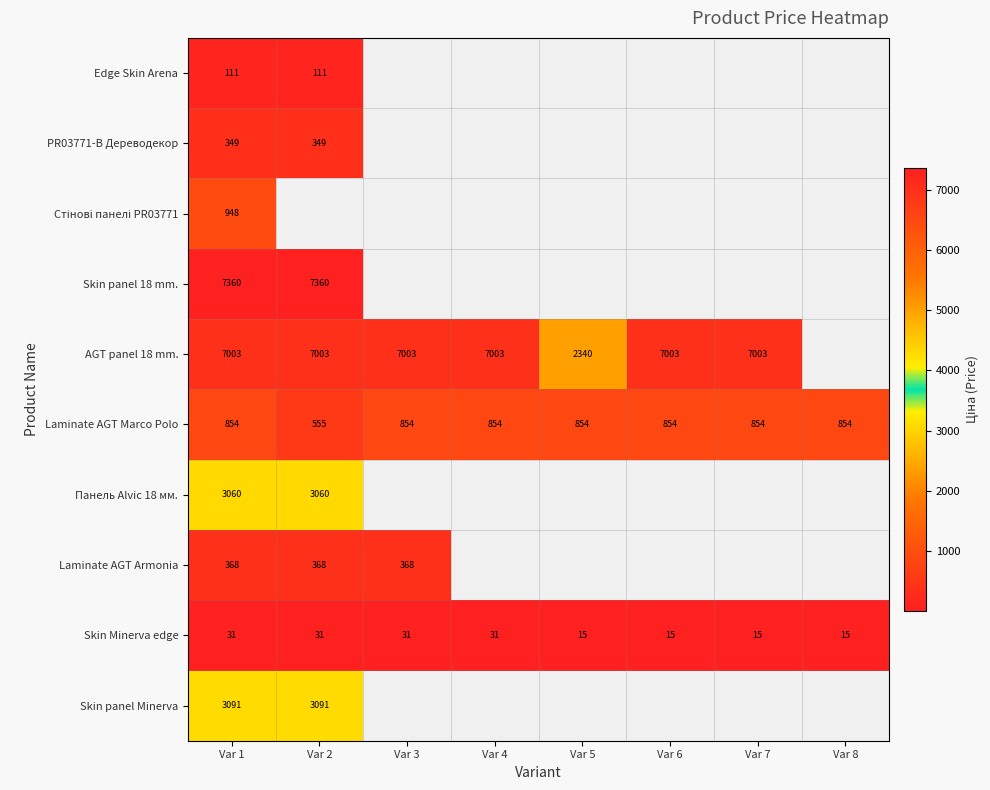

At which category does the chart reach its minimum across all series?

Var 5